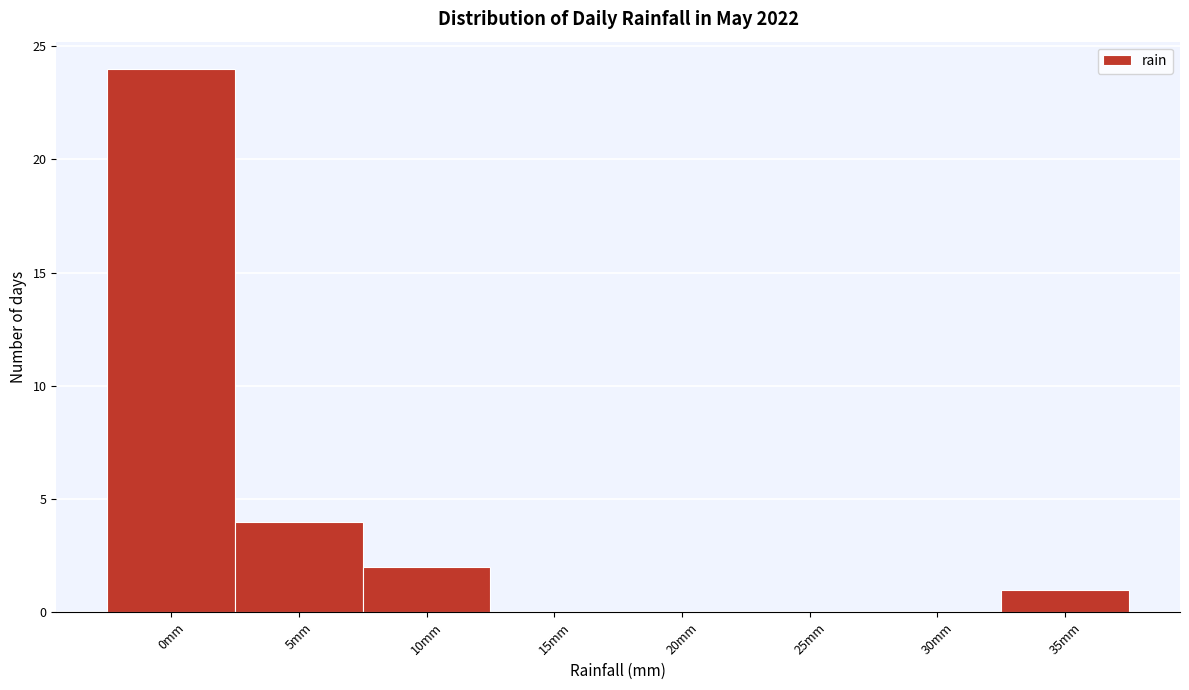

Reading right to left, list all the values displayed in this chart.

35mm=1	30mm=0	25mm=0	20mm=0	15mm=0	10mm=2	5mm=4	0mm=24